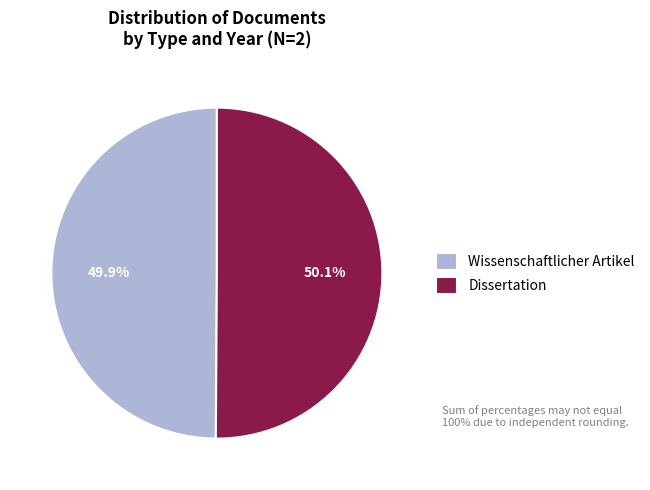

To the nearest percent, what is the average slice percentage?

50%